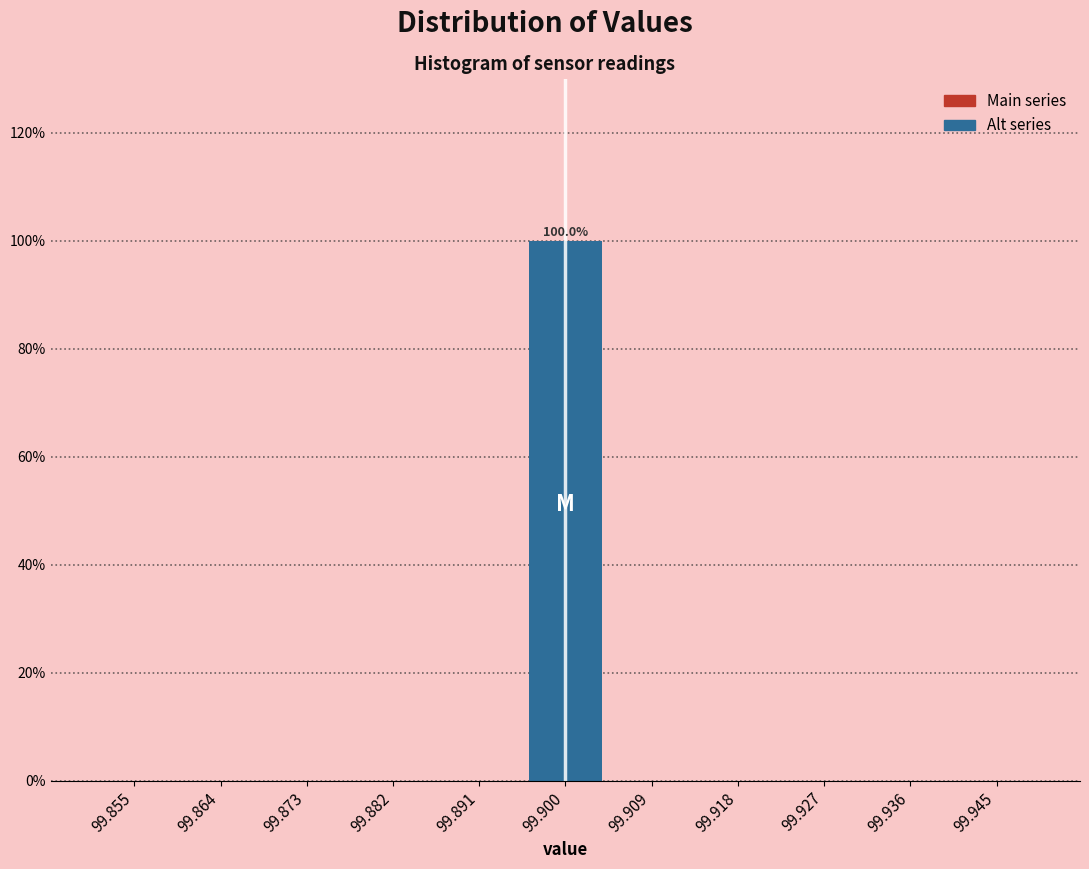

Over which range of the x-axis is the bar tallest?

99.895 to 99.905